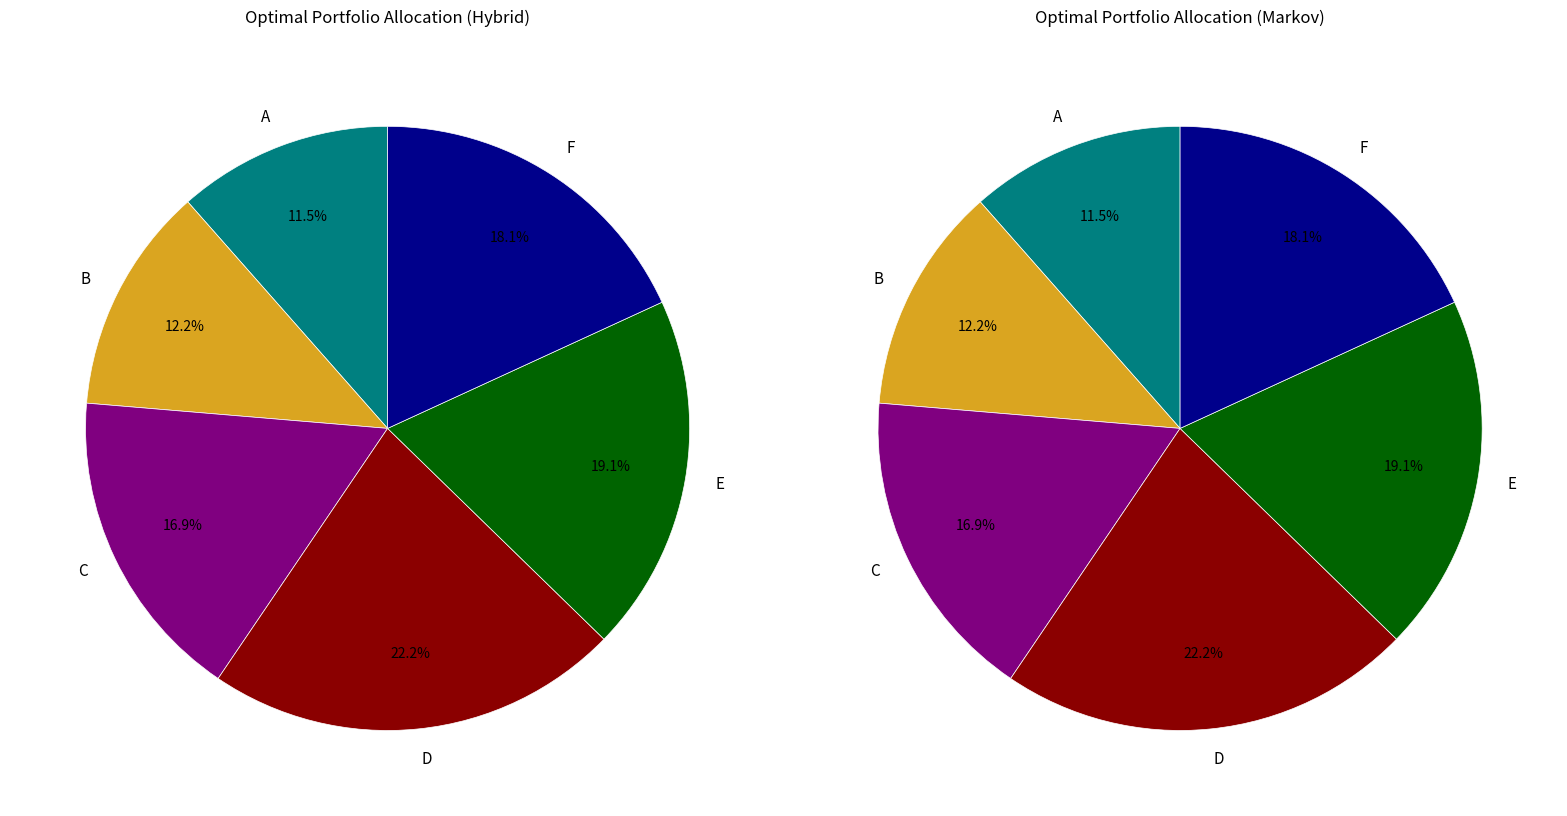

Is there a majority slice in this chart?

No